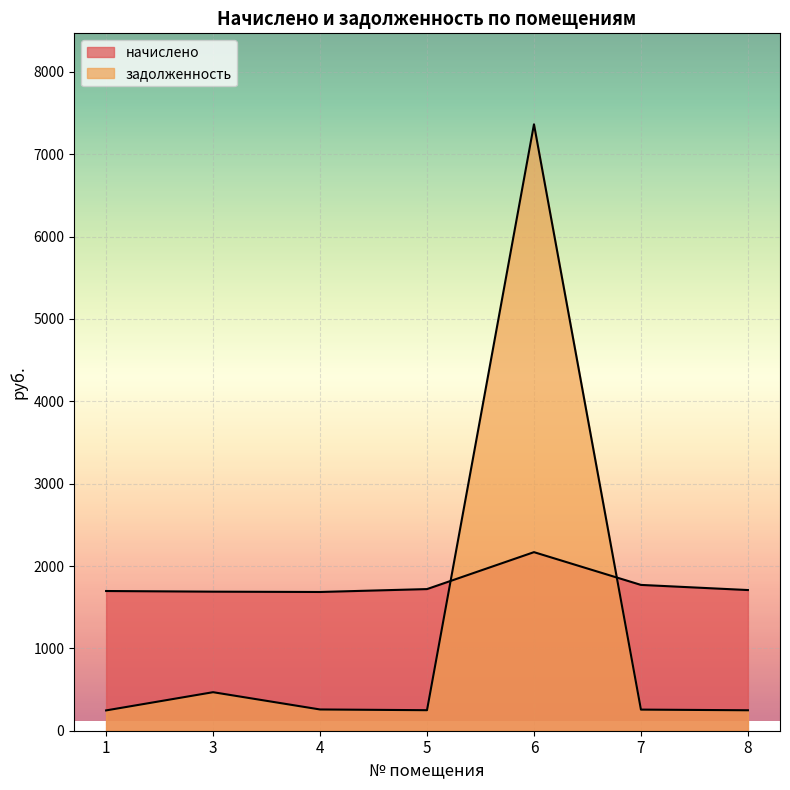

How many lines are shown in the chart?

2